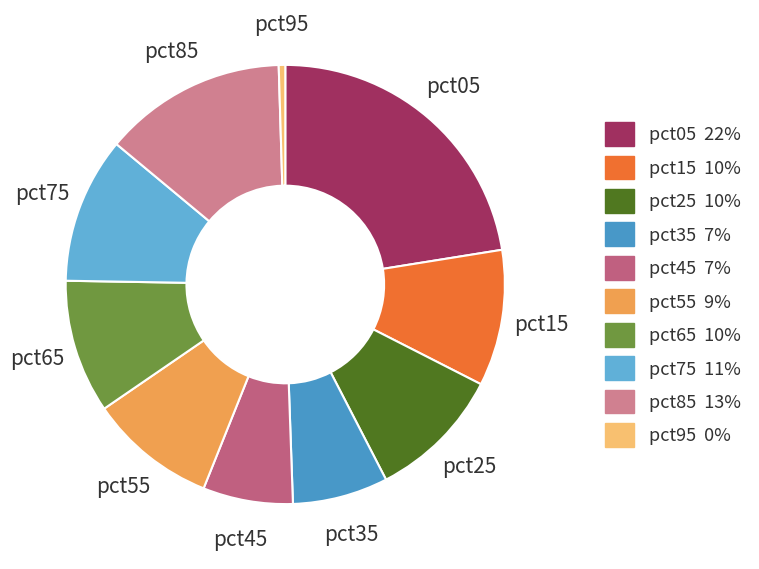

True or false: pct35 accounts for 7% of the total.

True